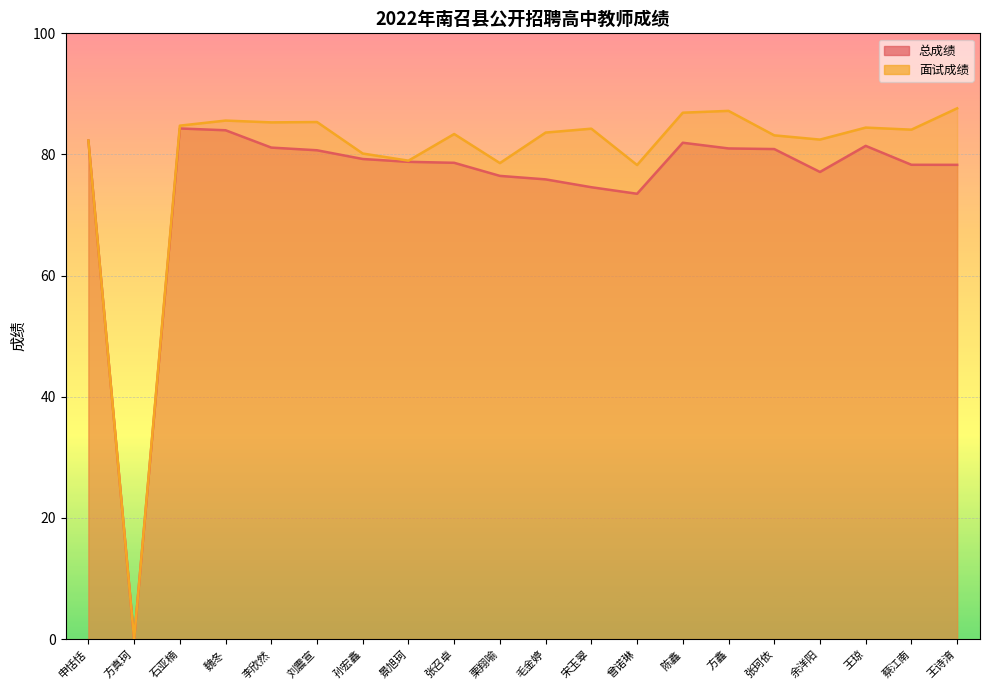

At which category is the sum across all series the highest?

魏冬